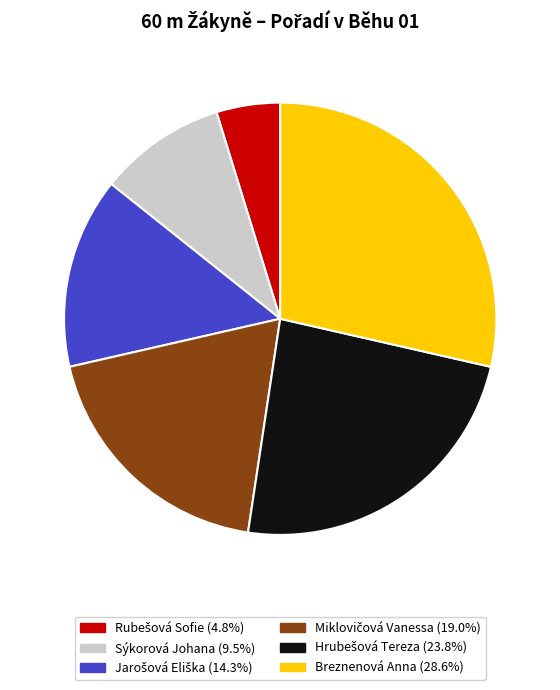

Is there a majority slice in this chart?

No